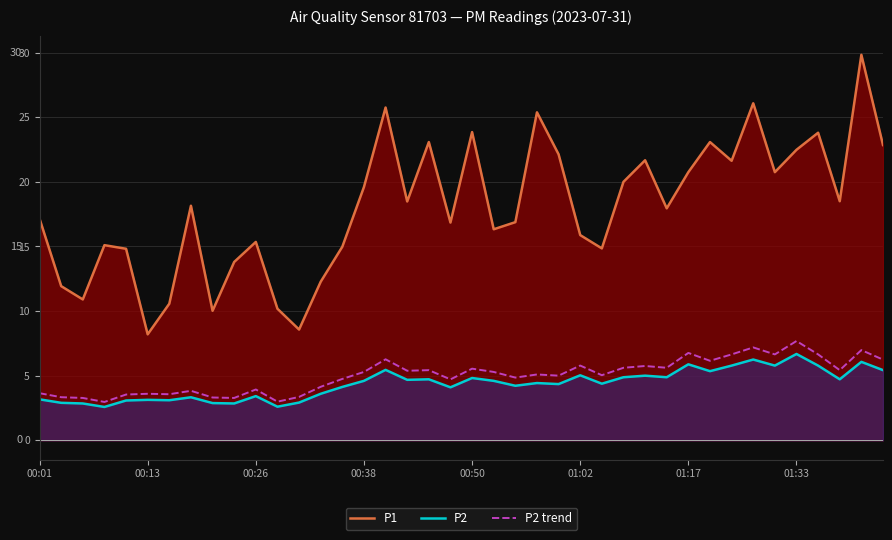

What is the difference between the highest and lowest values at 31?

17.7